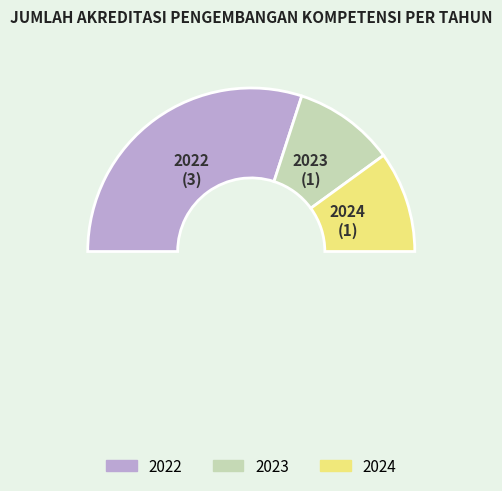

Is the sum of 2024 and 2022 greater than half?

Yes